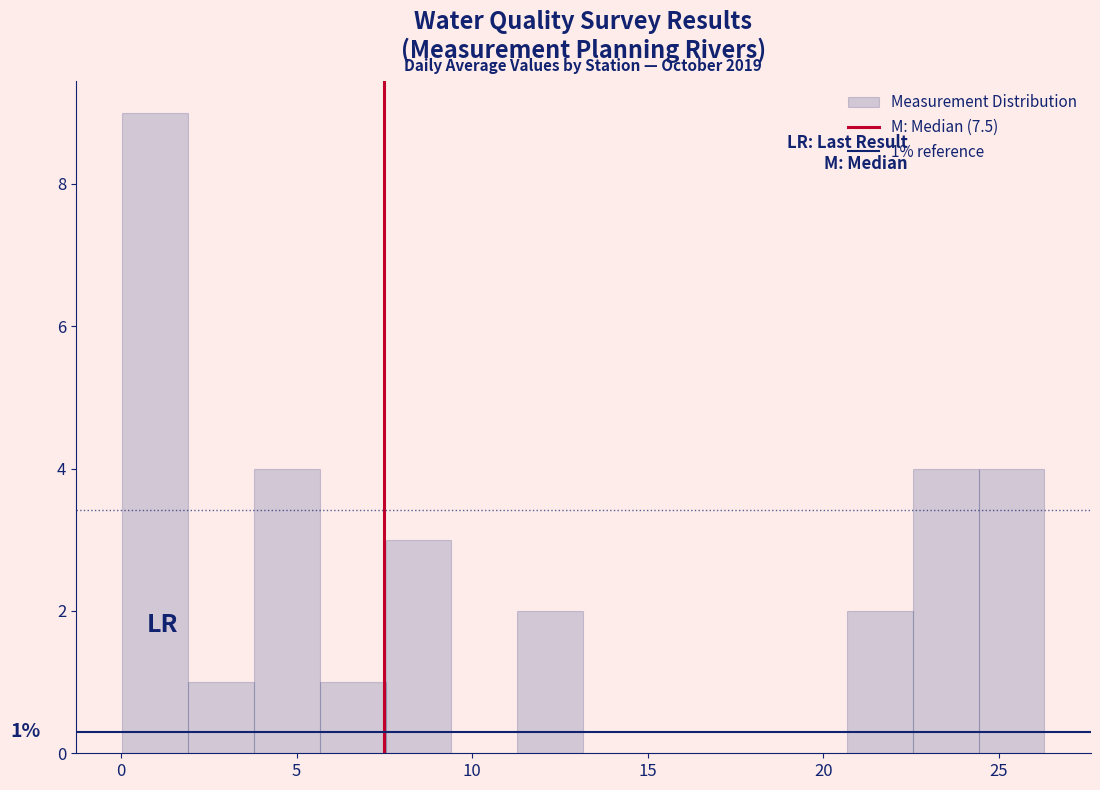

Read against the x-axis, roughly where is the centre of the tallest bar?

1.0